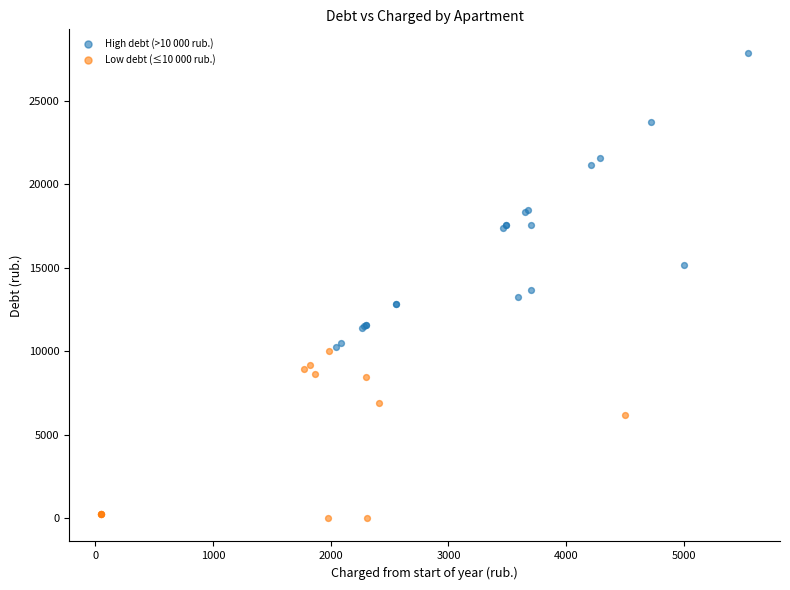

Which series contains the lowest Y value?

Low debt (≤10 000 rub.)